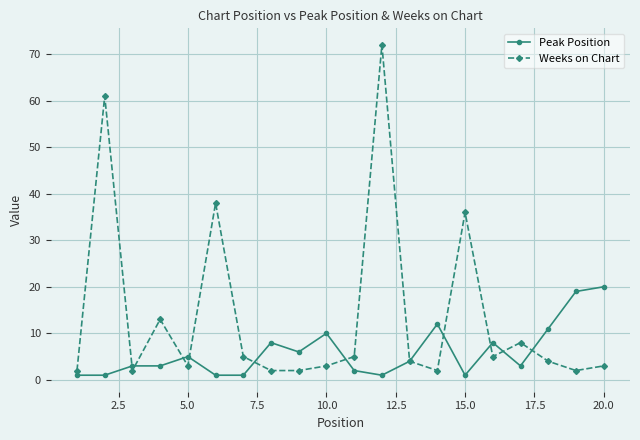

How many distinct data groups are displayed?

2